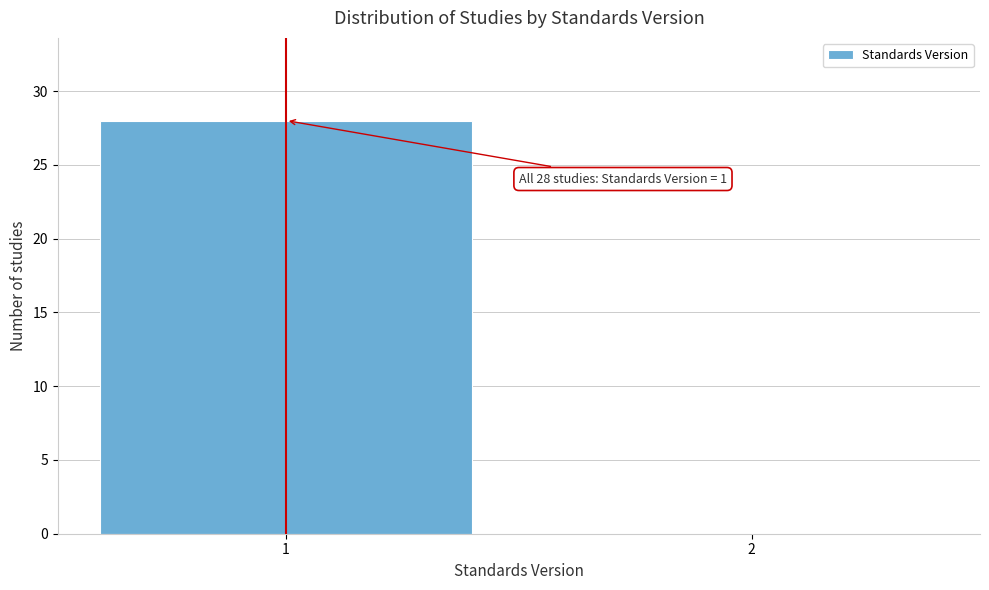

Reading right to left, list all the values displayed in this chart.

2=0	1=28